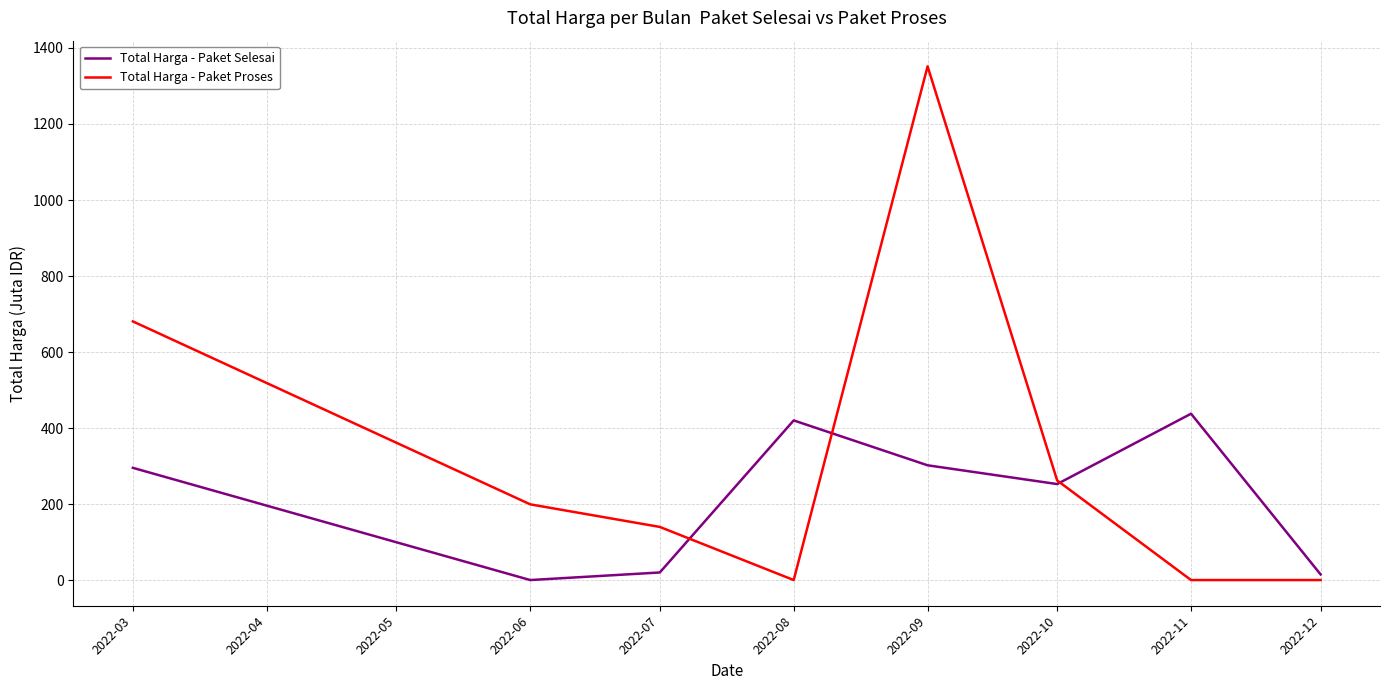

The value of Total Harga - Paket Proses at 2022-03 is 680.6. True or false?

True